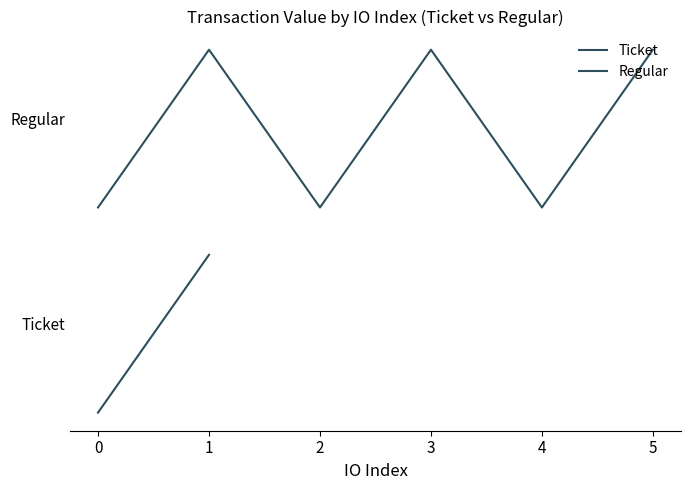

What is the spread (max minus min) of values at 3?

1.3